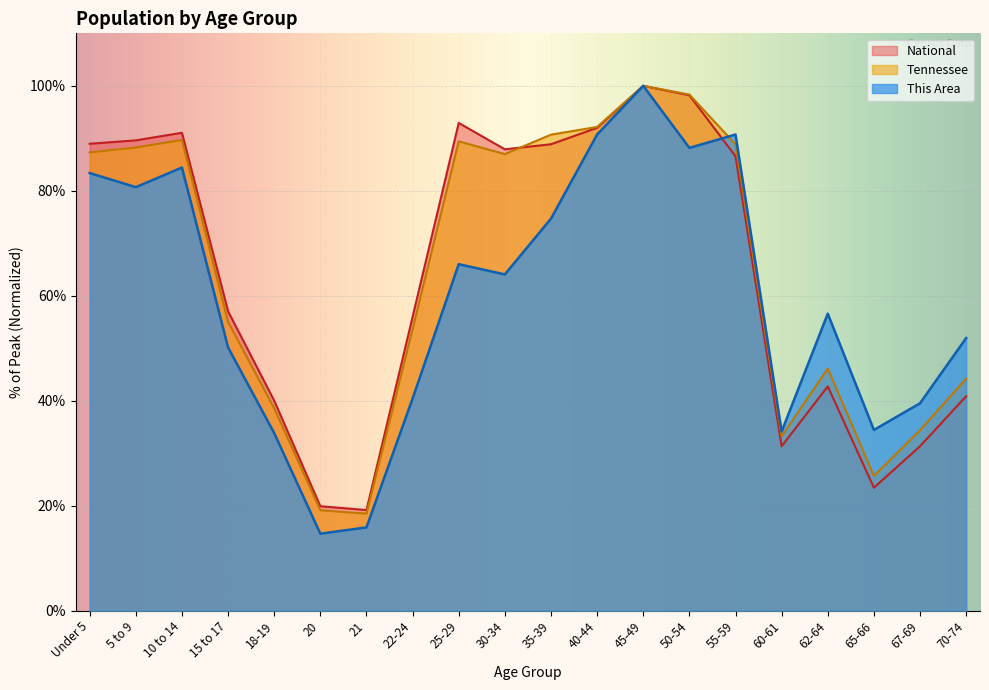

What are all the series names shown in the legend?

National, Tennessee, This Area